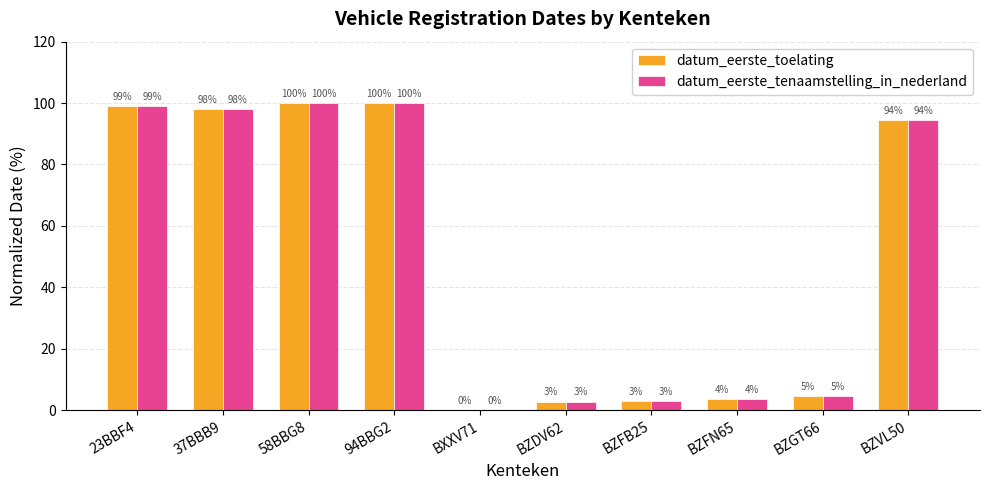

Where does the datum_eerste_toelating series first go above 94?

23BBF4